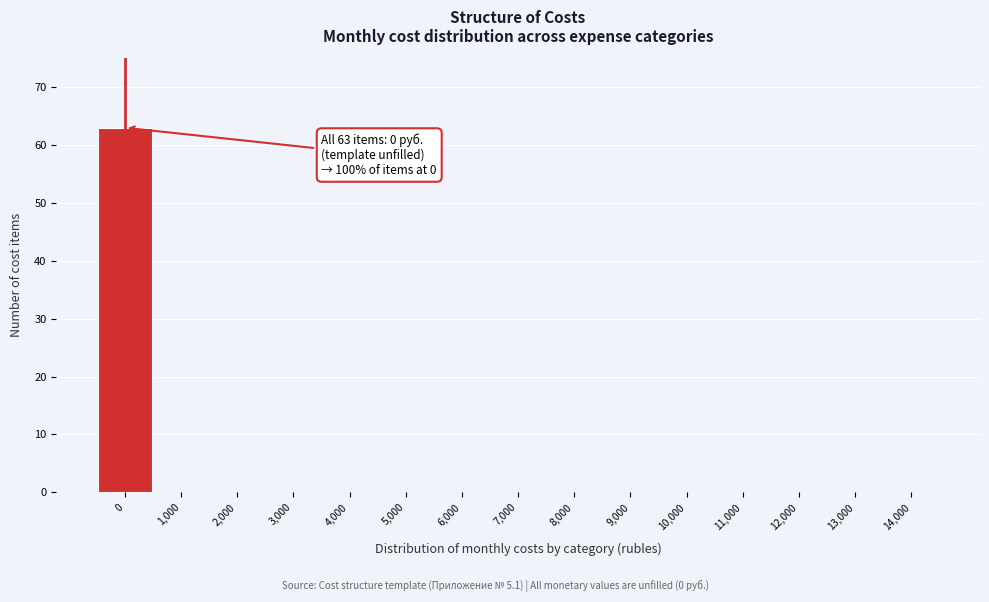

Reading left to right, what are all the values shown in this chart?

0=63	1,000=0	2,000=0	3,000=0	4,000=0	5,000=0	6,000=0	7,000=0	8,000=0	9,000=0	10,000=0	11,000=0	12,000=0	13,000=0	14,000=0